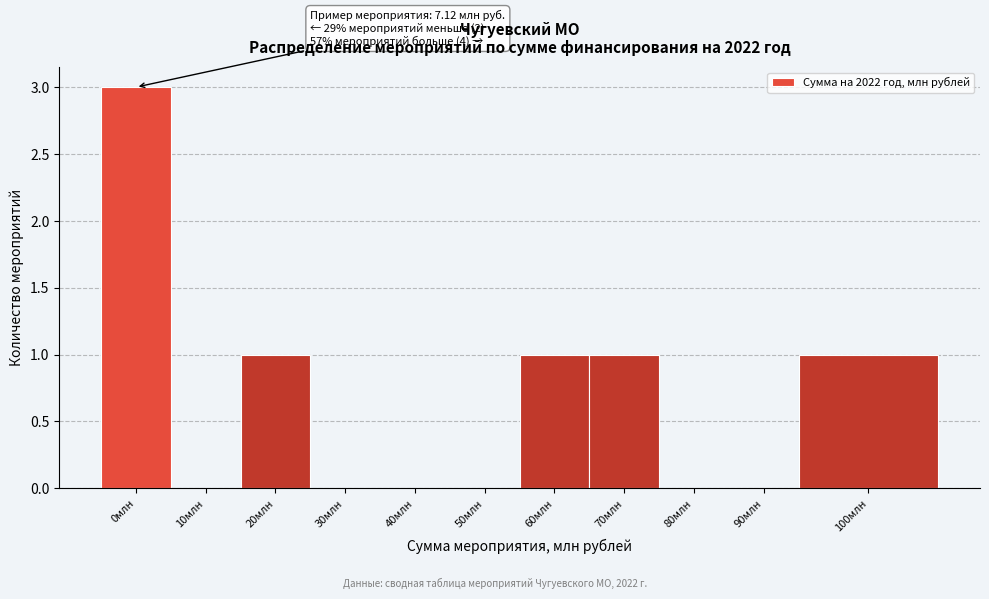

Reading right to left, what are all the values shown in this chart?

100млн=1	90млн=0	80млн=0	70млн=1	60млн=1	50млн=0	40млн=0	30млн=0	20млн=1	10млн=0	0млн=3